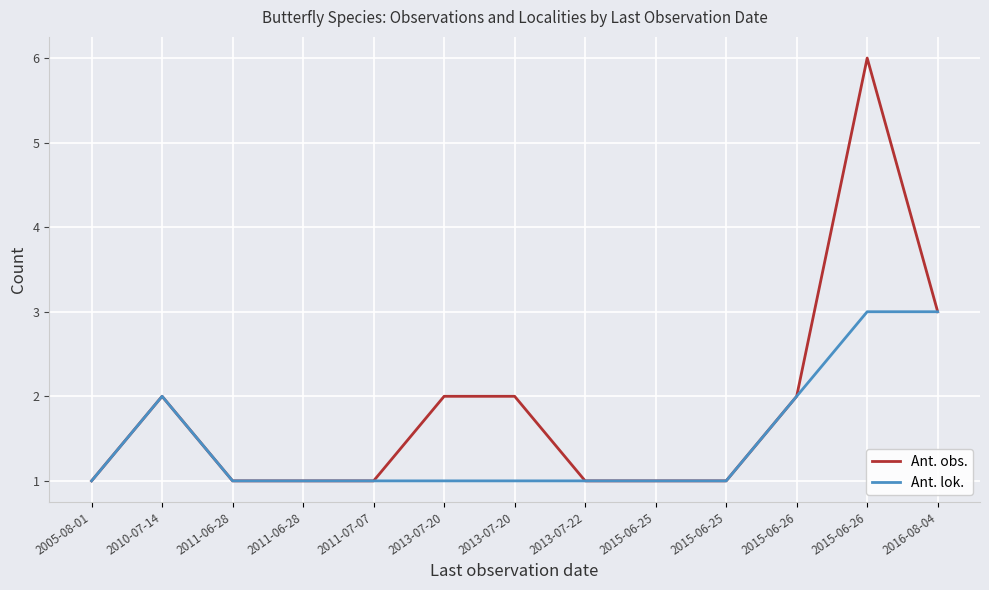

What are all the series names shown in the legend?

Ant. obs., Ant. lok.